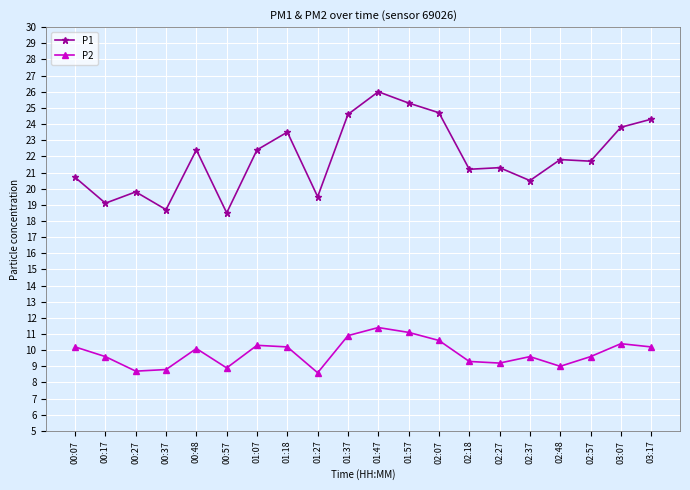

What is the value of the P2 point at the 15th from the left?

9.2